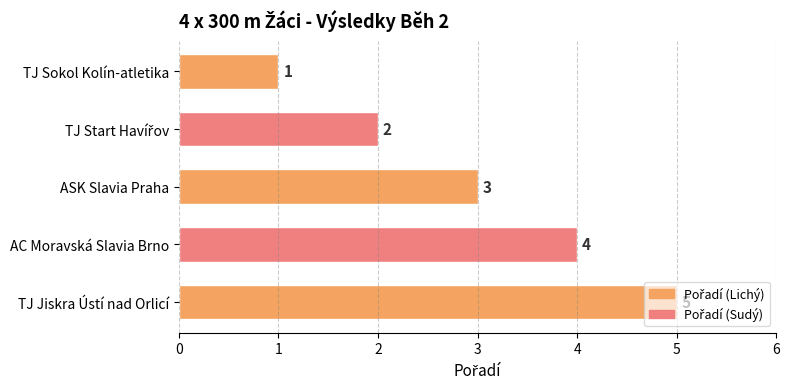

What is the label of the 1st bar from the top?

TJ Sokol Kolín-atletika